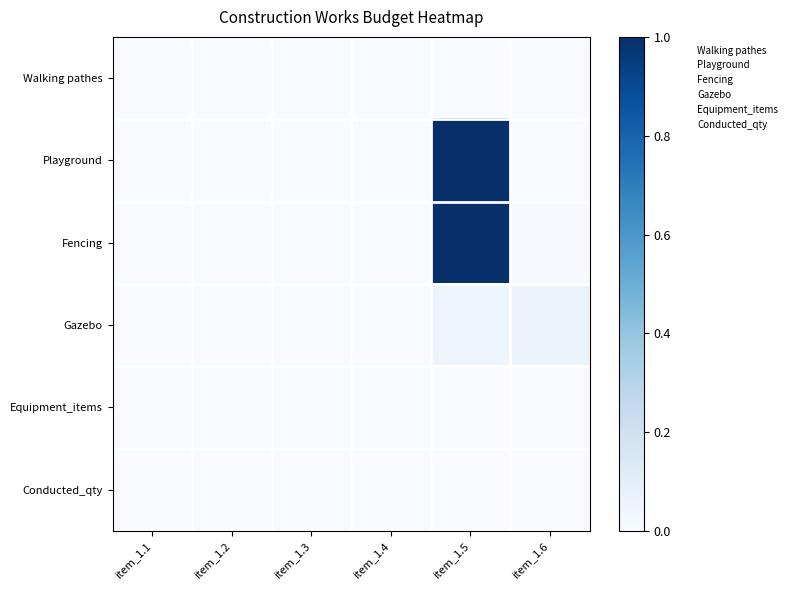

Which category has the lowest value in the Equipment_items series?

item_1.1